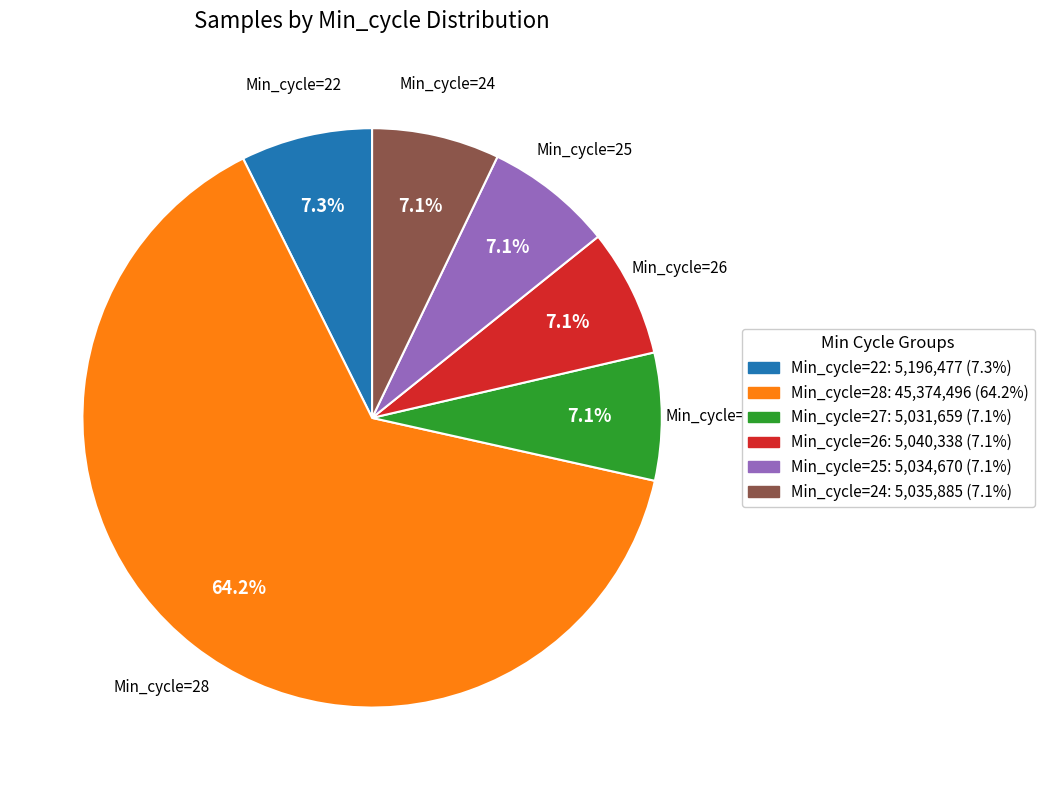

Is Min_cycle=28 the majority of the pie?

Yes